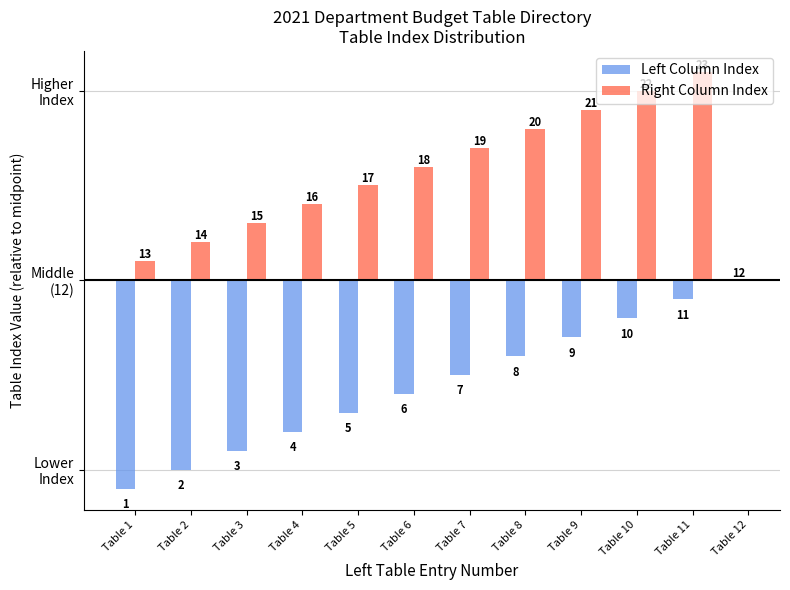

What is the difference between the maximum and minimum values in the Right Column Index series?

10.0